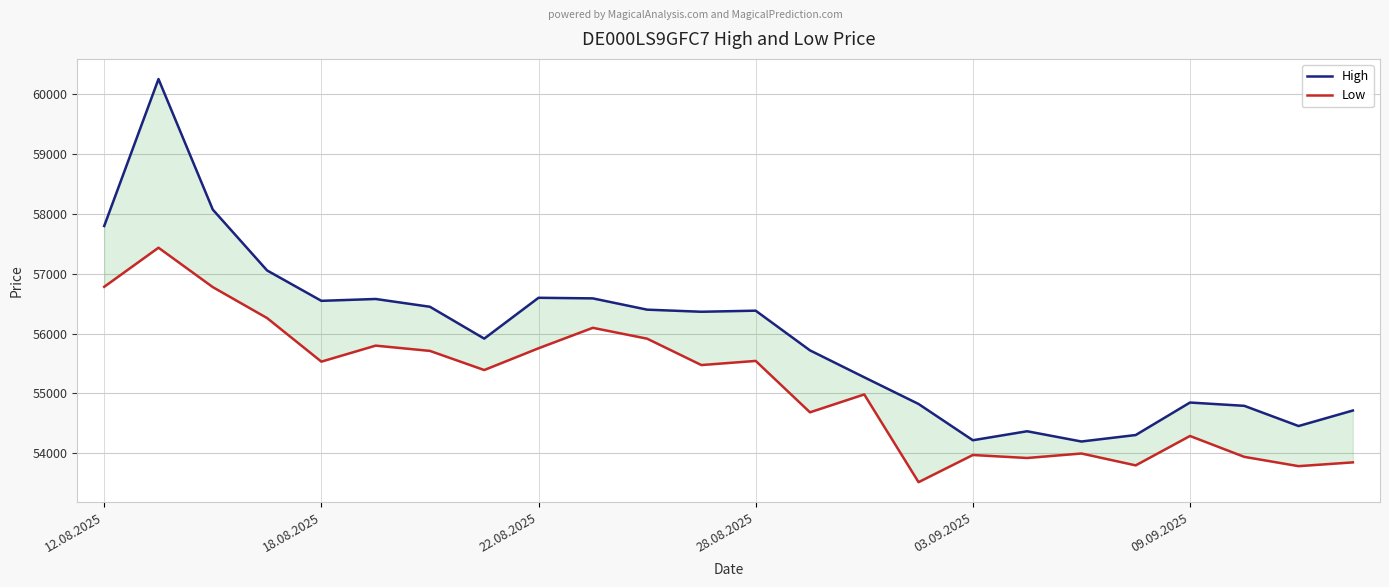

What is the total value across all series at 14?

110254